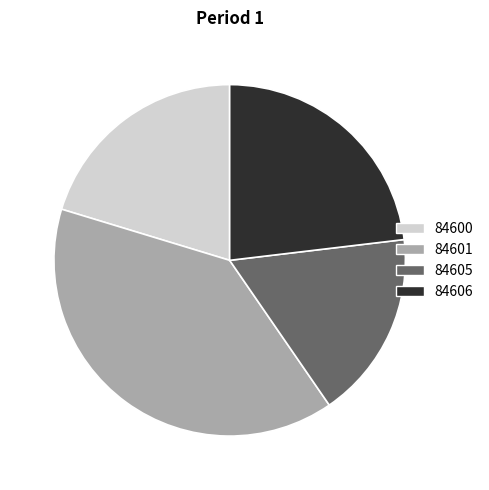

Rank the categories by value from lowest to highest.

84605, 84600, 84606, 84601